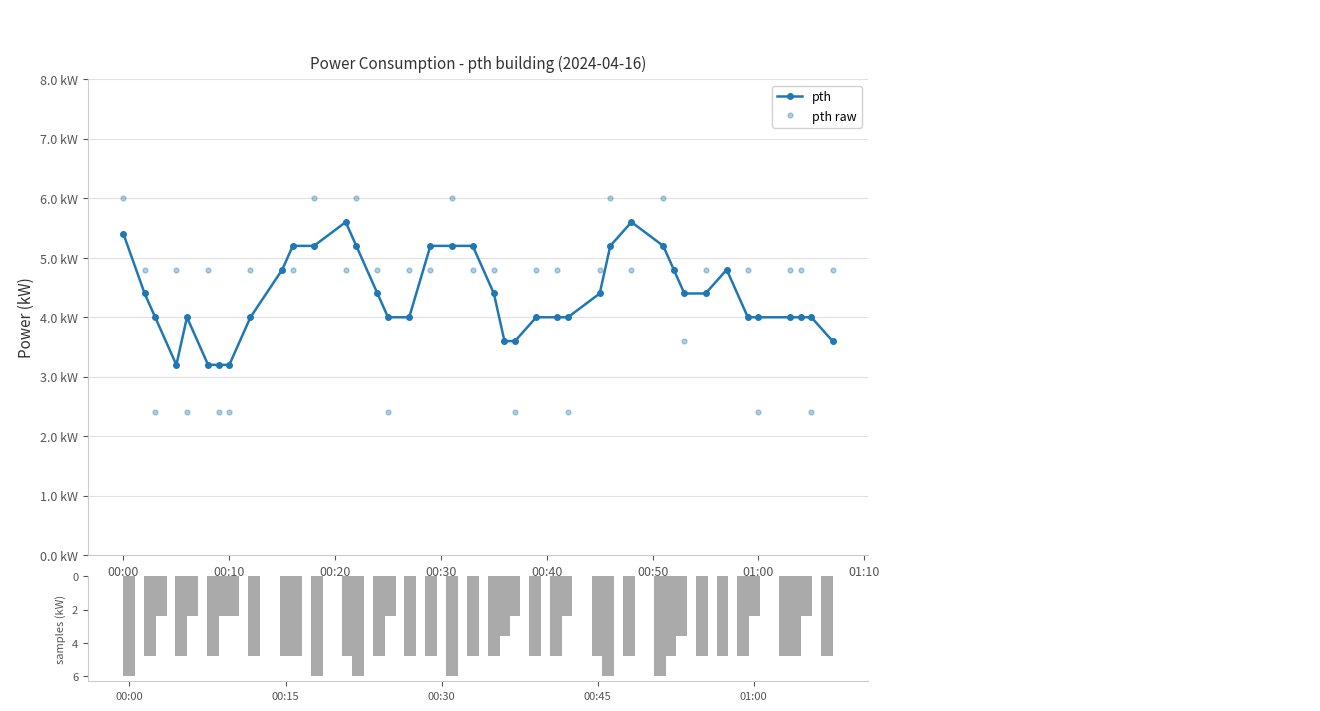

What is the value of the pth bar at the 8th from the left?

3.2